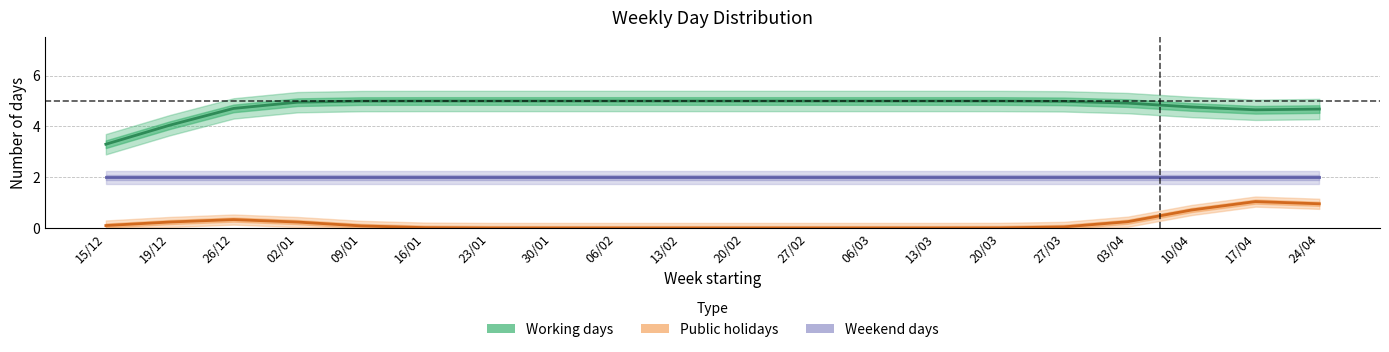

What position from the left is 06/02?

9